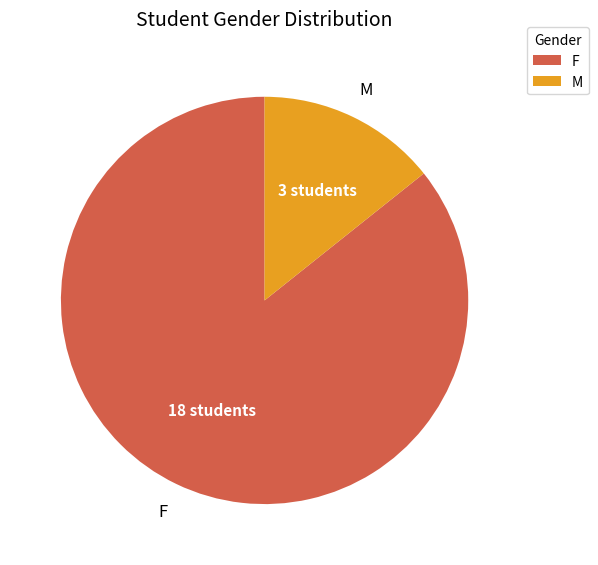

Is it true that M is 14% of the pie?

True